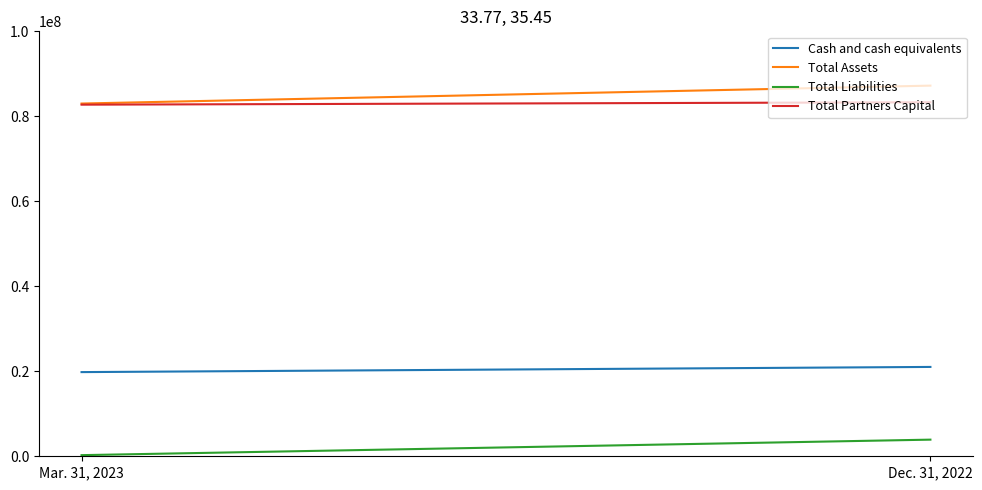

What is the value of the Cash and cash equivalents point at the 2nd from the left?

21025033